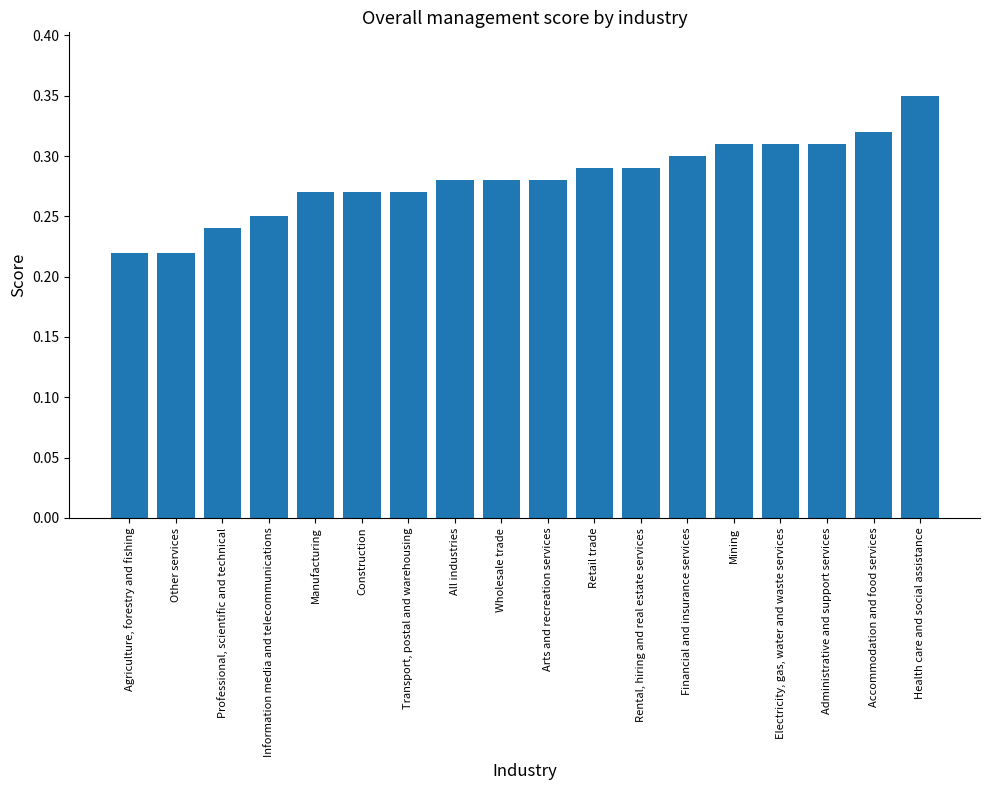

Which label corresponds to the largest value in the chart?

Health care and social assistance